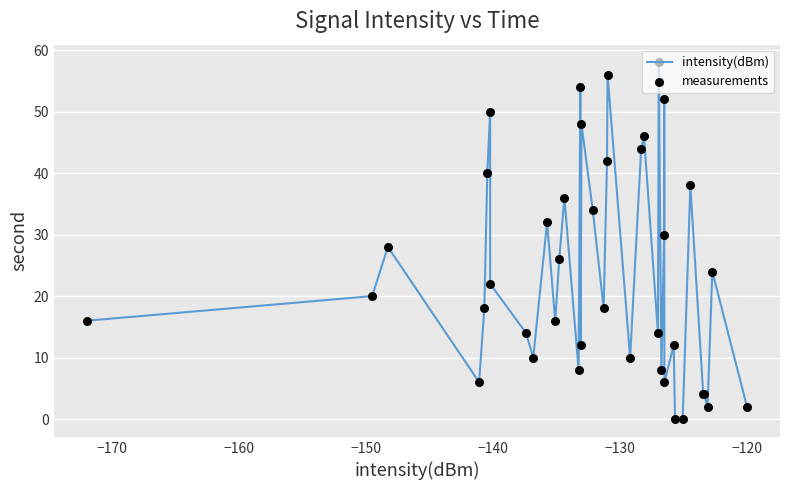

What is the difference between the maximum and minimum values?

58